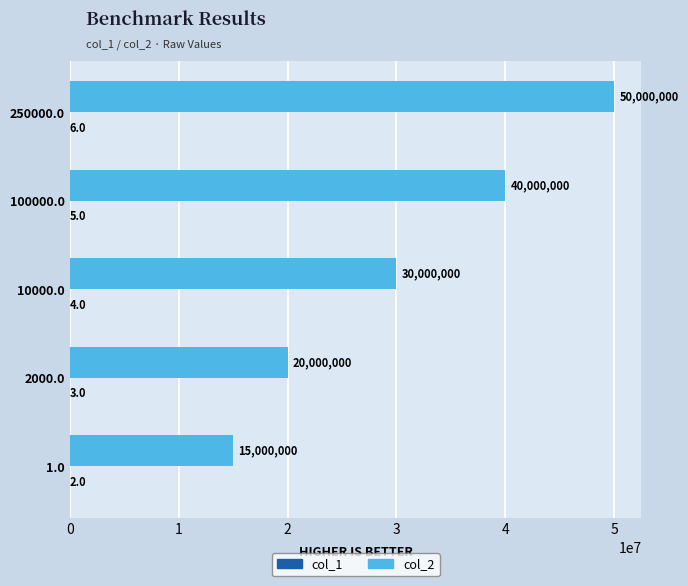

The value of col_2 at 1.0 is 5543122. True or false?

False